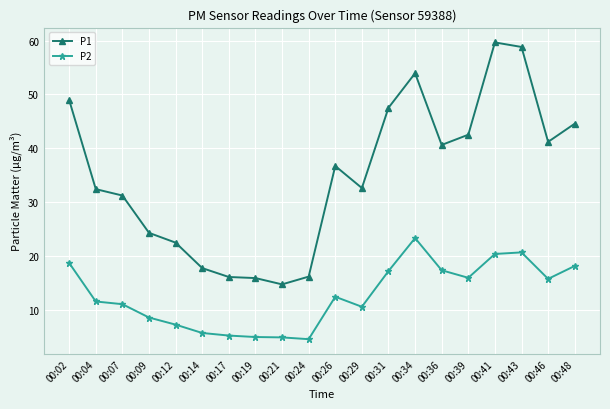

What is the greatest value displayed?

59.7